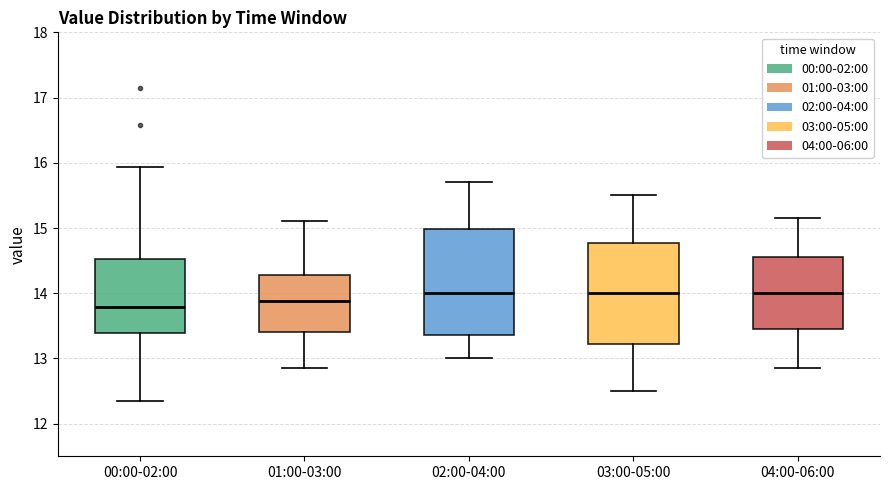

Where is the lower edge of the box for 02:00-04:00 on the y-axis? The values are not printed on the chart, so give them approximately, as read against the axis.

13.4